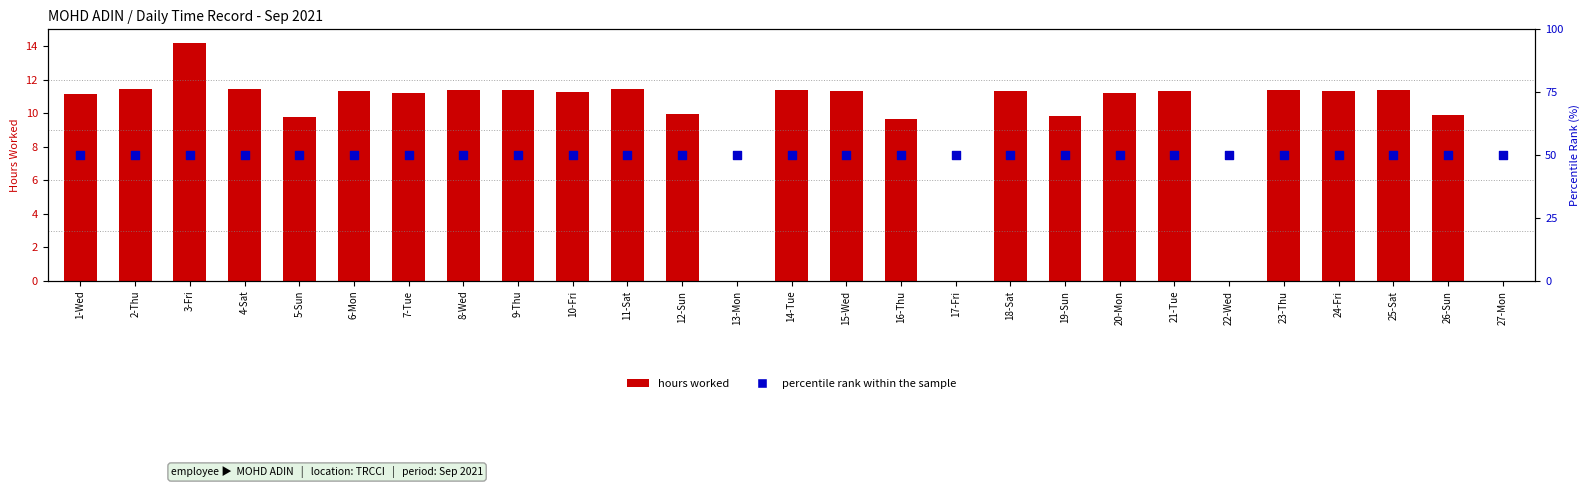

Which series has the largest total across all categories?

hours worked